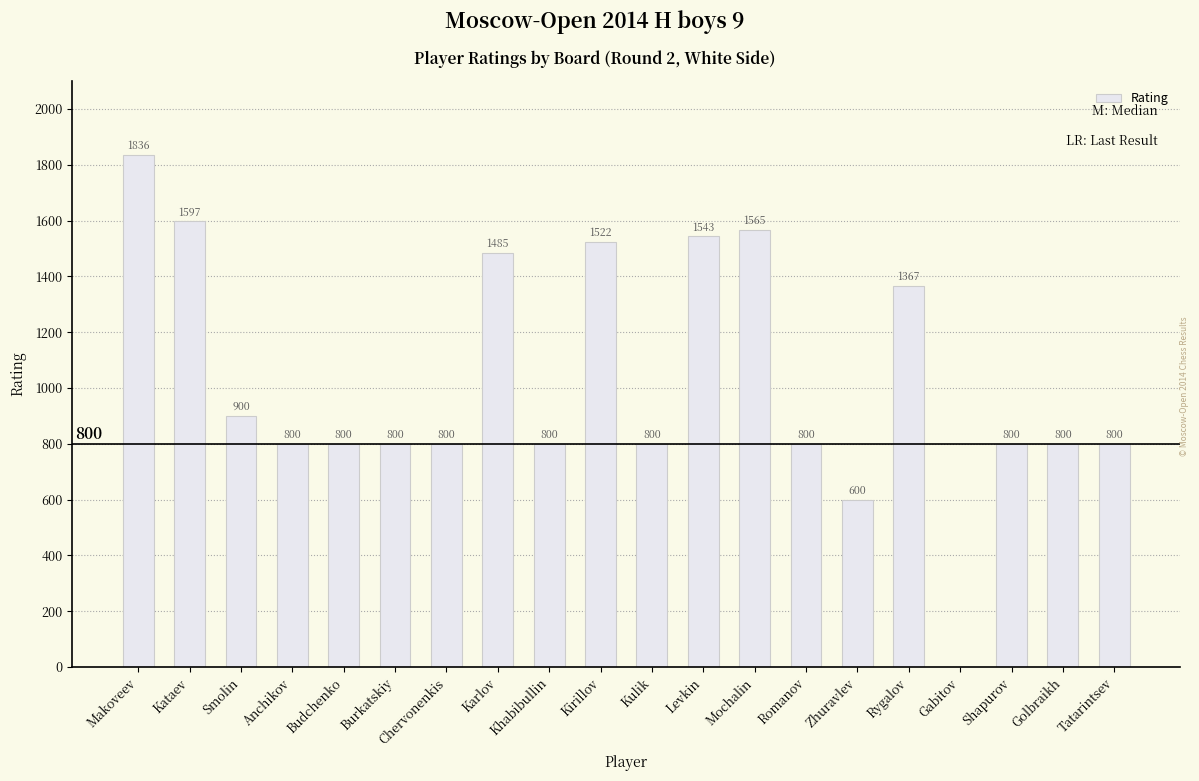

How many data points does each series have?

20